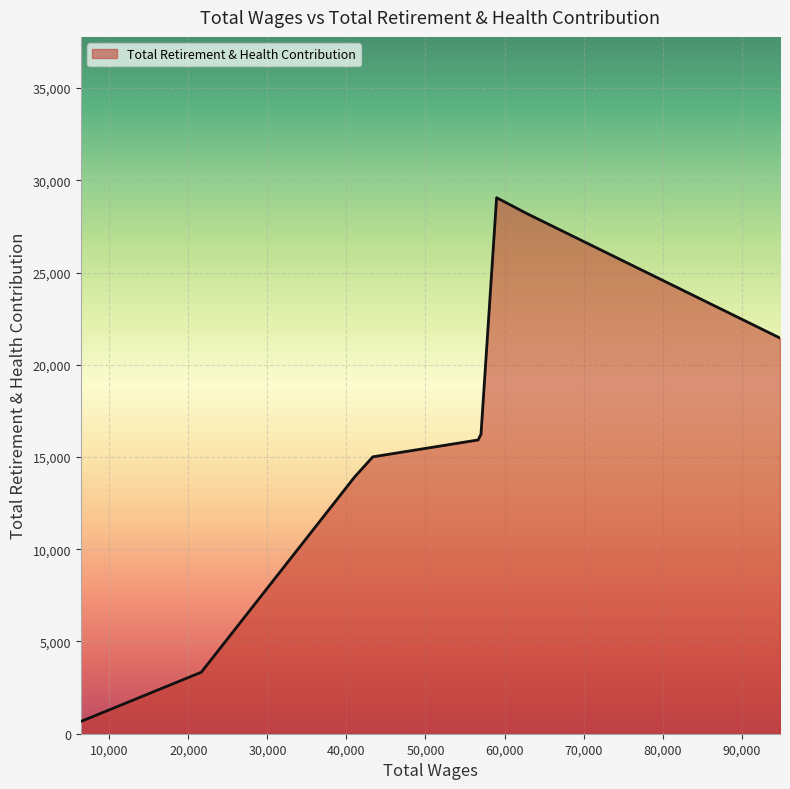

What is the difference between the maximum and minimum values?

28398